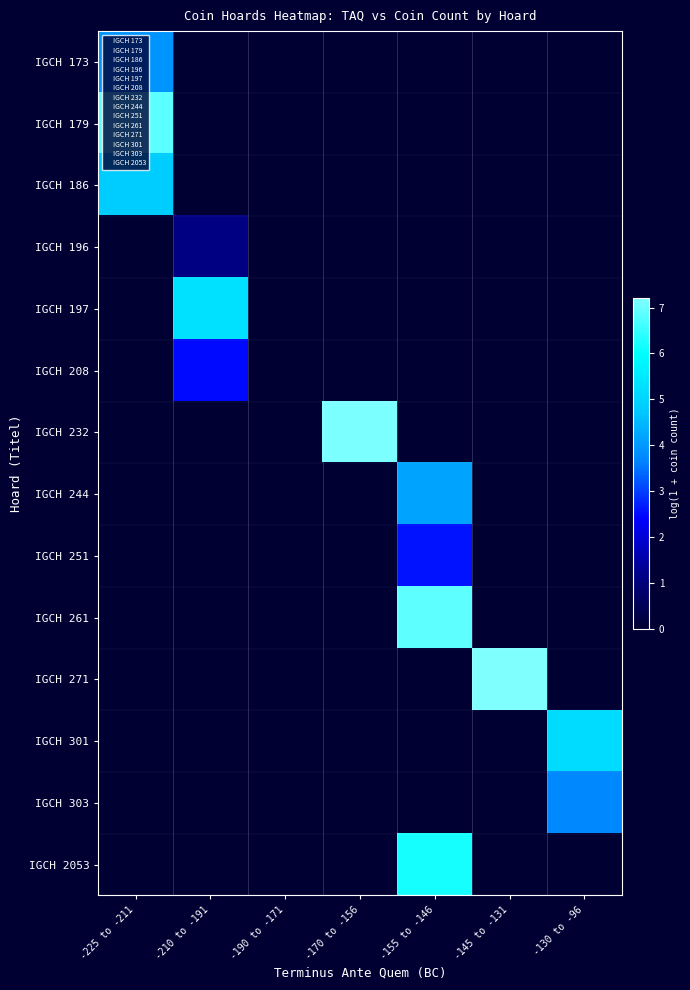

At how many categories does at least one series exceed 7?

2